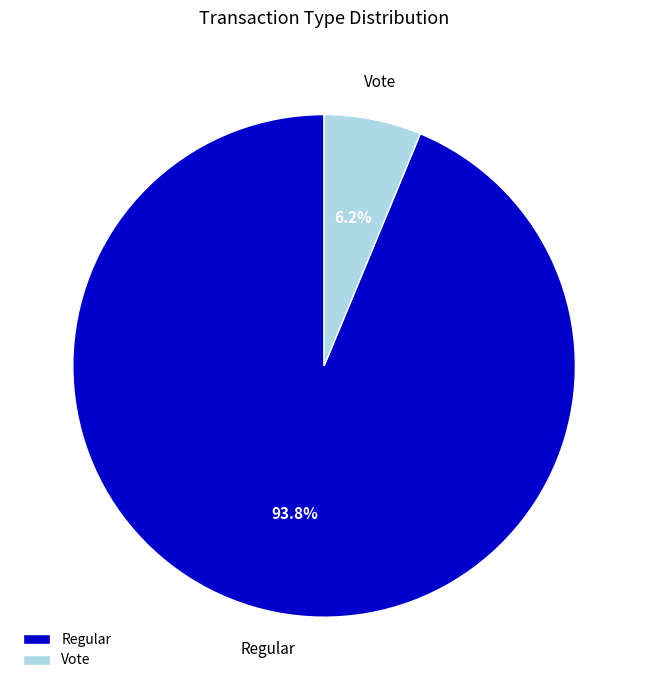

Between Vote and Regular, which is larger?

Regular